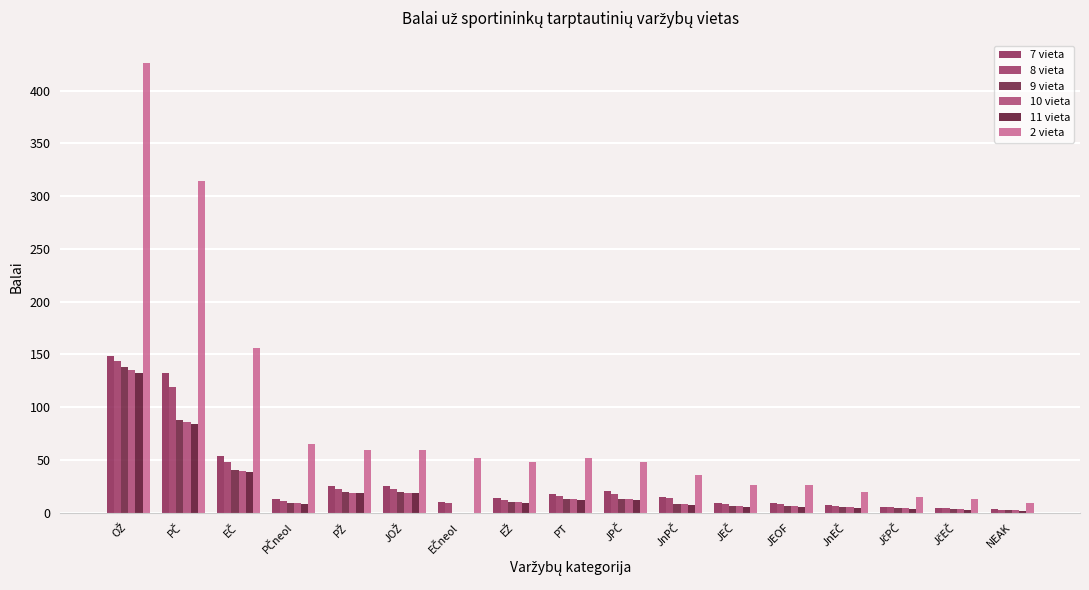

Are the bars horizontal?

No